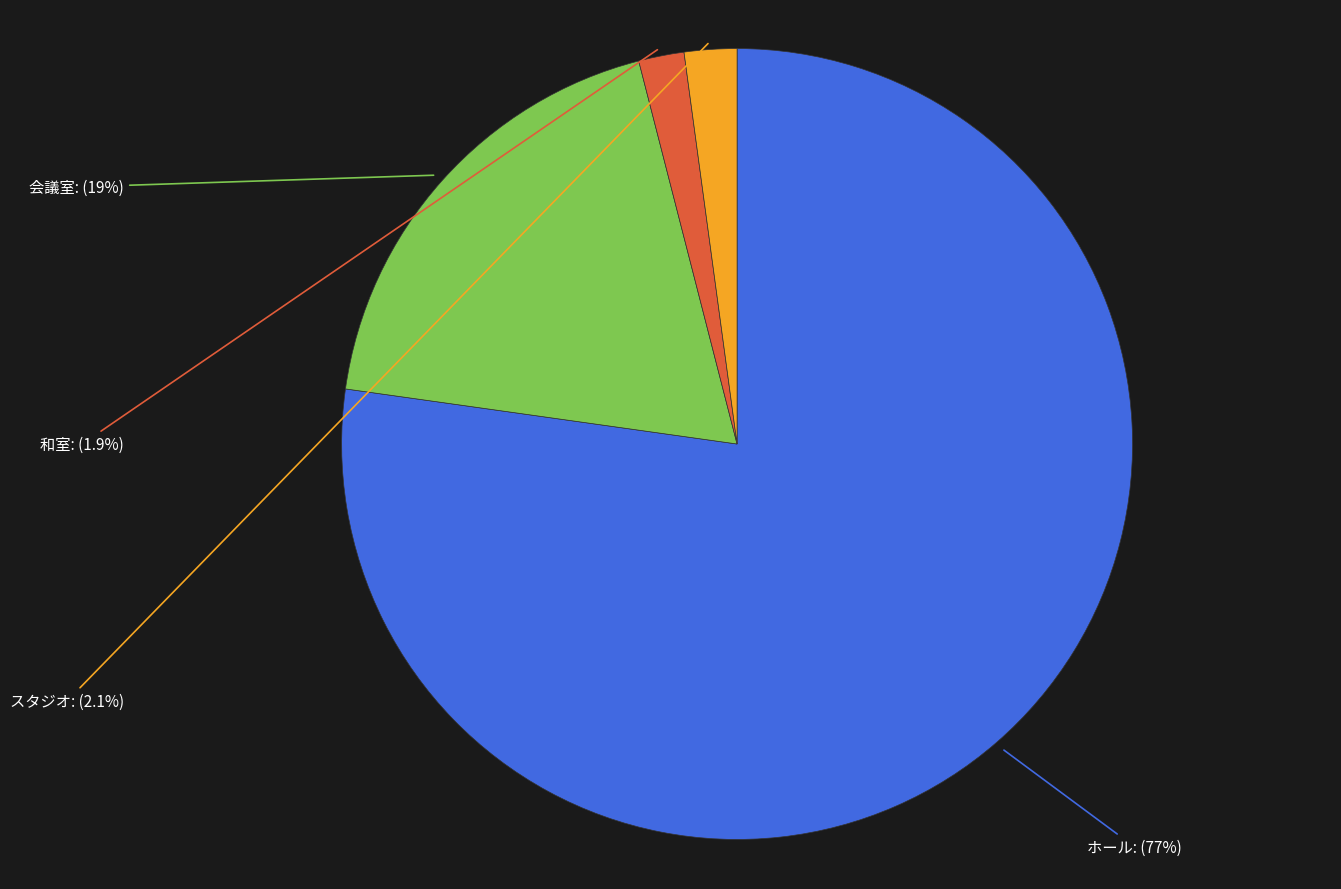

Does any single category account for the majority?

Yes